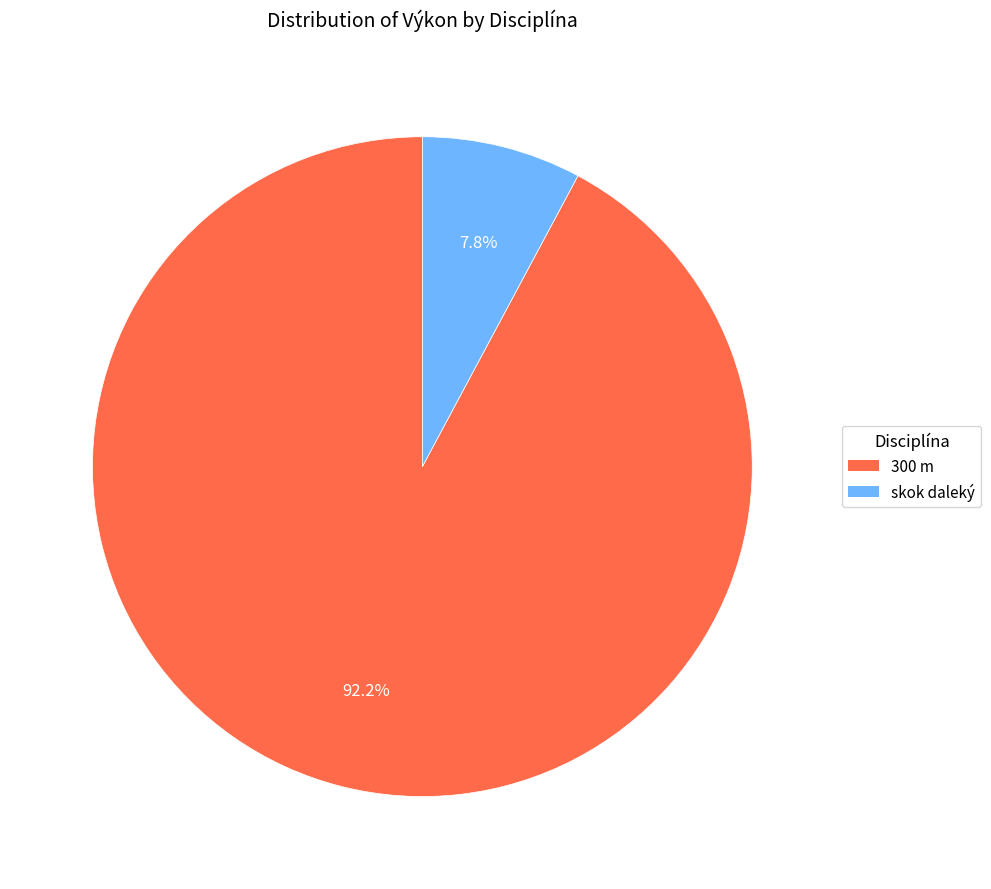

Approximately how many times larger is the value at 300 m compared to skok daleký?

11.8